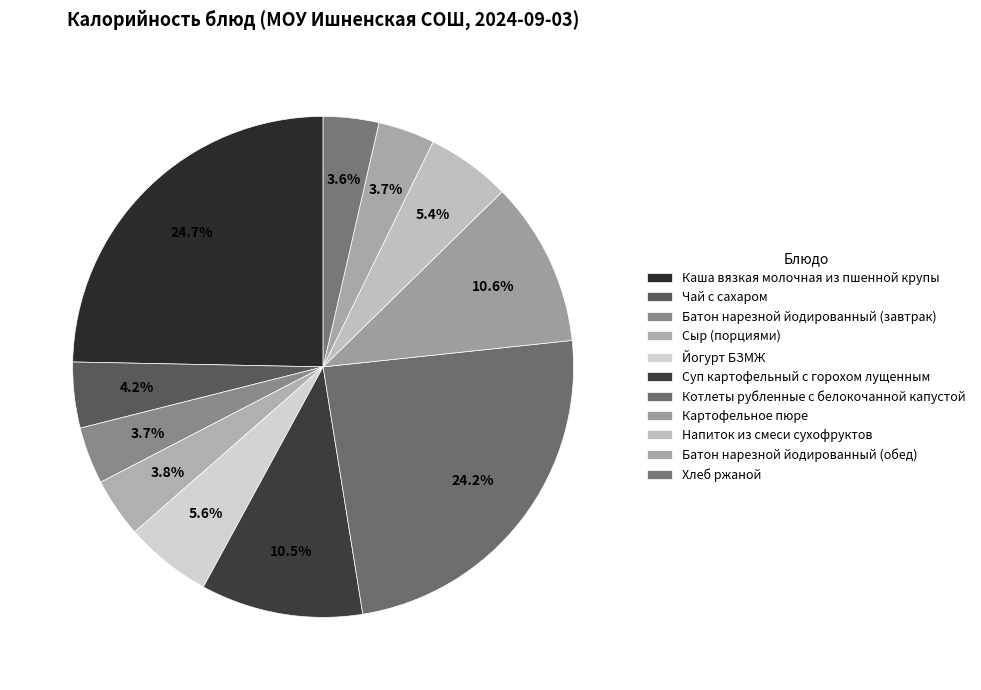

How many segments does this pie chart have?

11